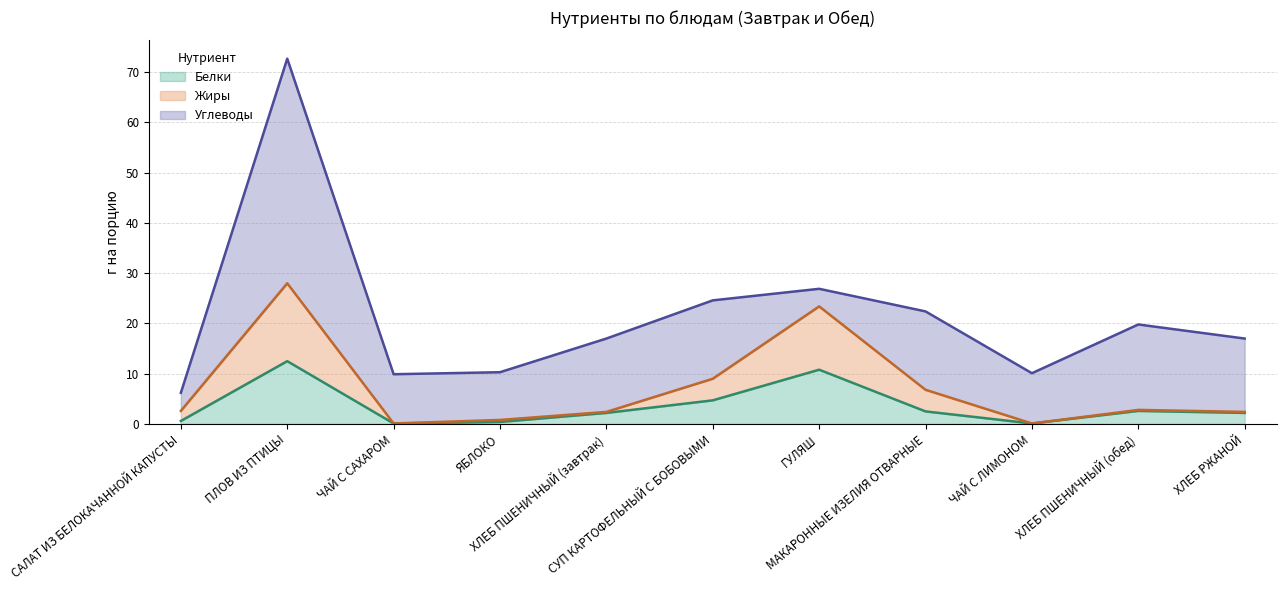

How many interior local valleys does the Белки series have?

2